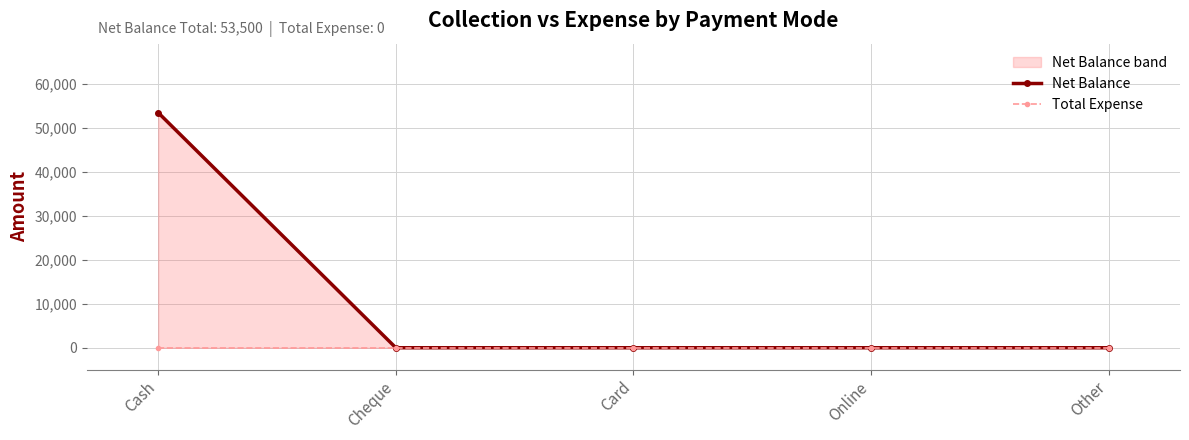

At how many categories does at least one series exceed 8440?

1